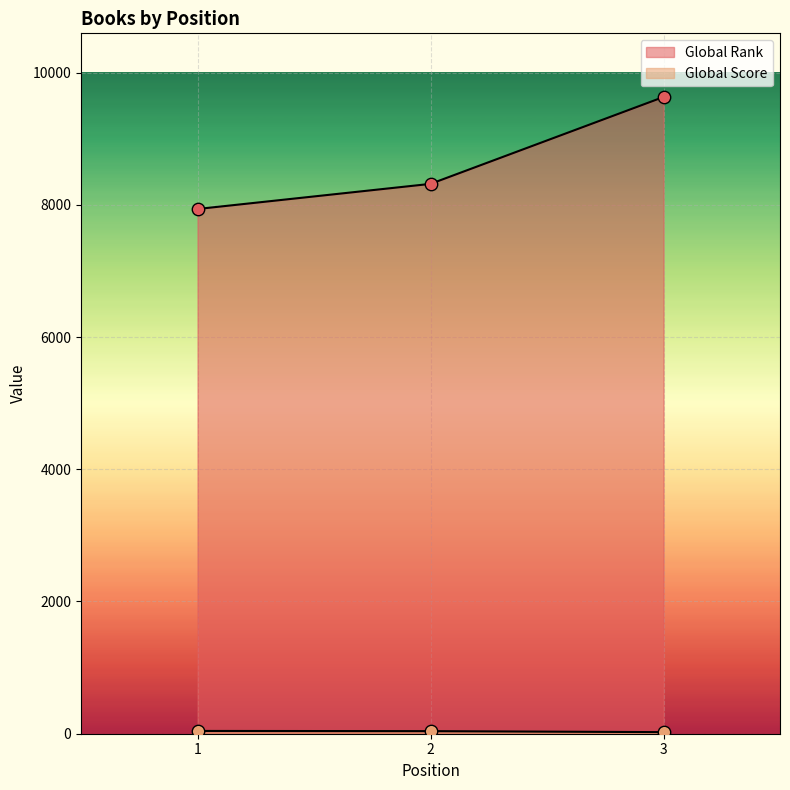

Is the value of Global Score at 3 greater than the value of Global Rank at 1?

No